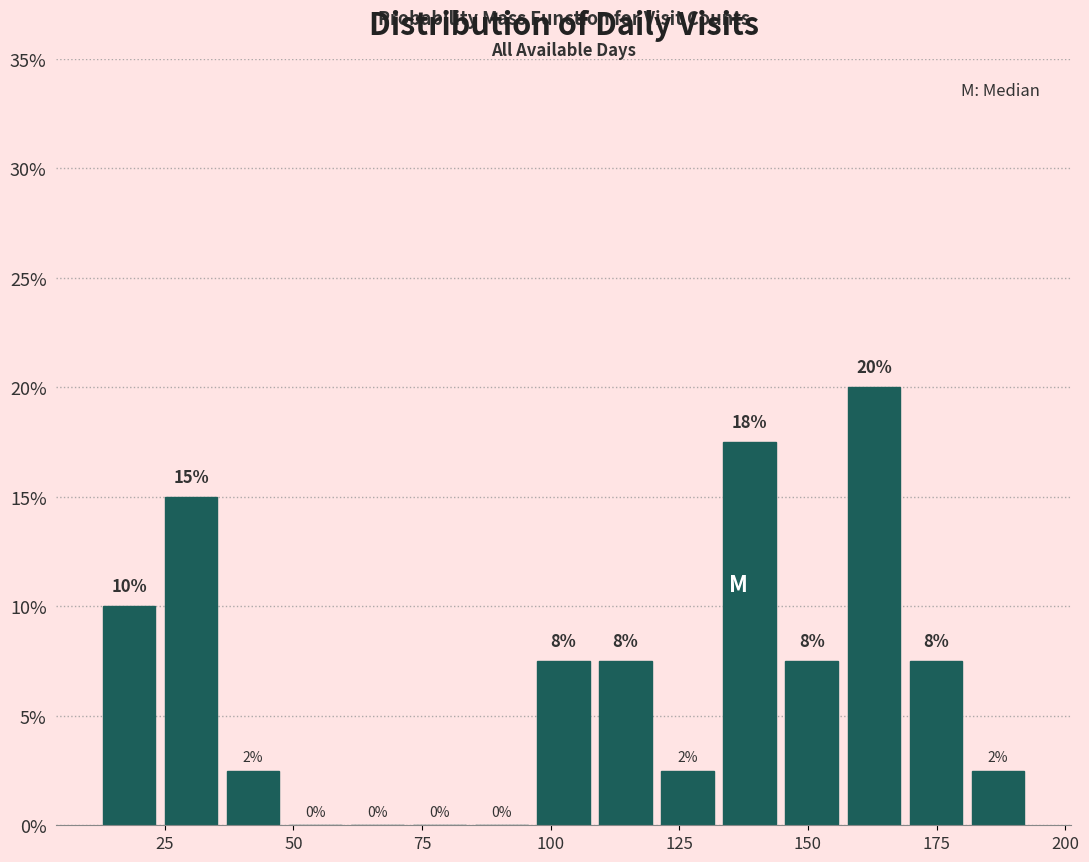

Around what value on the x-axis is the tallest bar? Give the approximate position of its centre, as read against the axis.

165